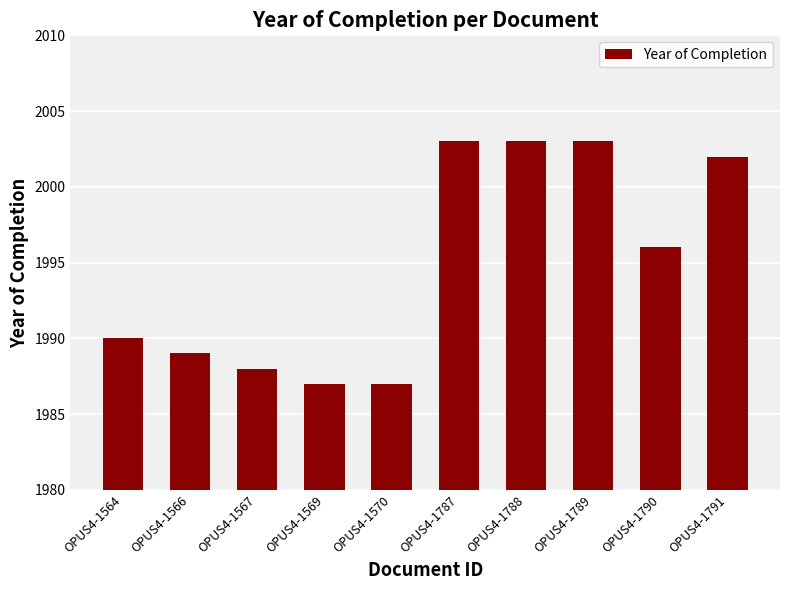

Between OPUS4-1566 and OPUS4-1788, which is larger?

OPUS4-1788